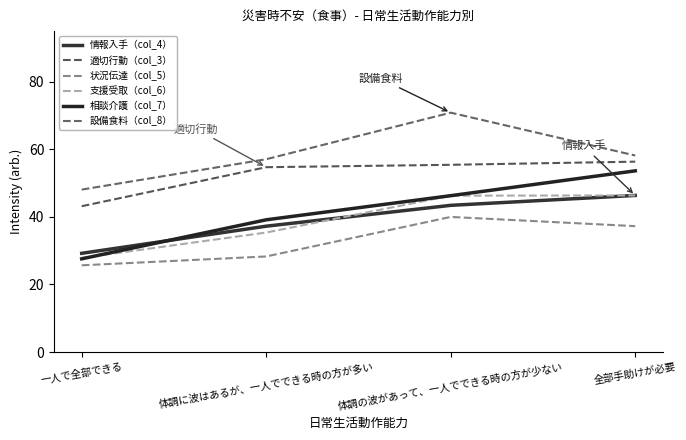

What is the maximum value for 適切行動（col_3）?

56.4